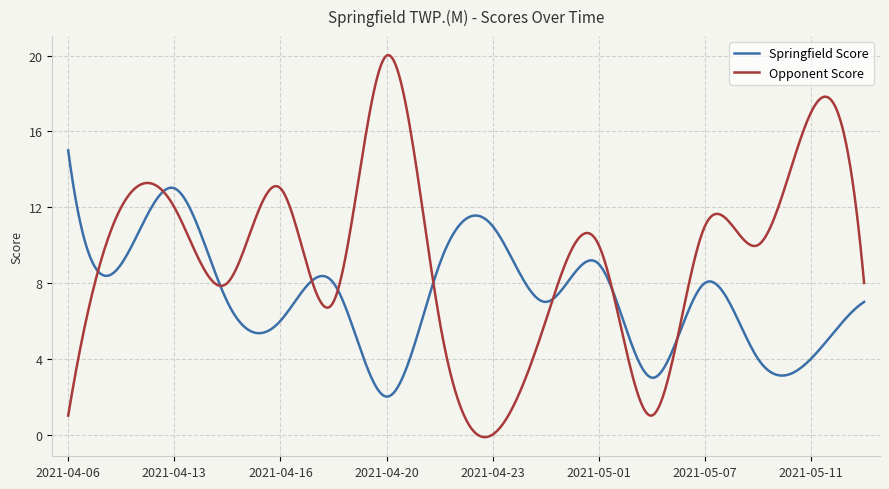

How many lines are shown in the chart?

2